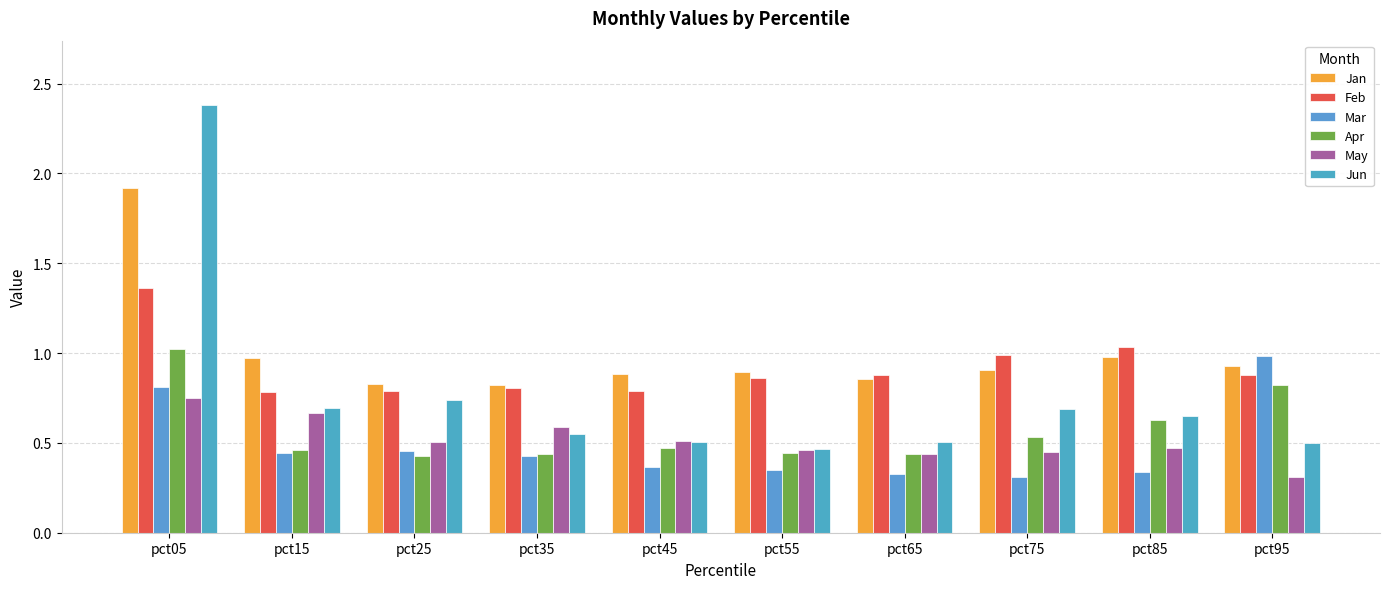

How many categories are shown in the chart?

10